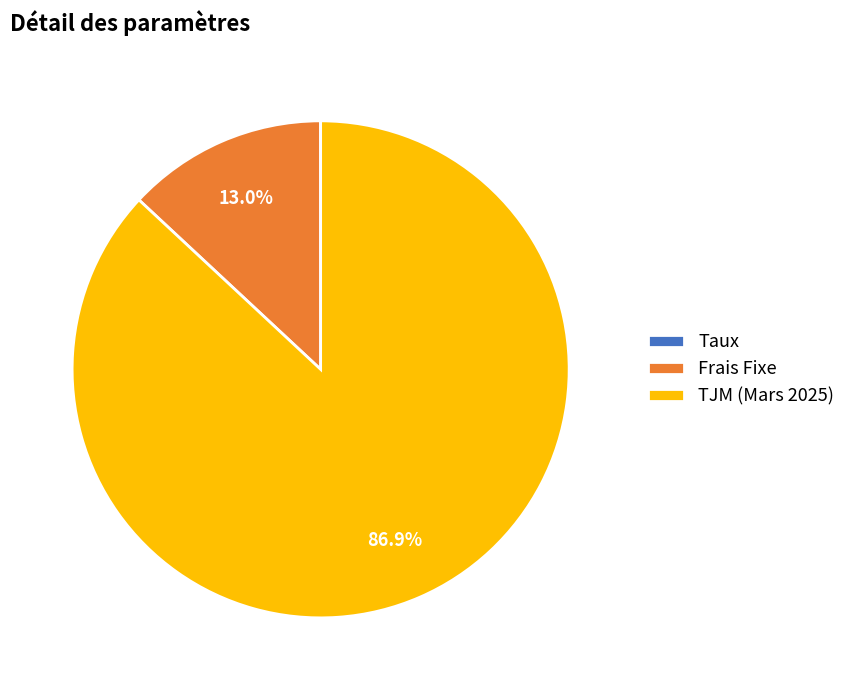

To the nearest percent, what is the combined percentage of Frais Fixe and TJM (Mars 2025)?

100%